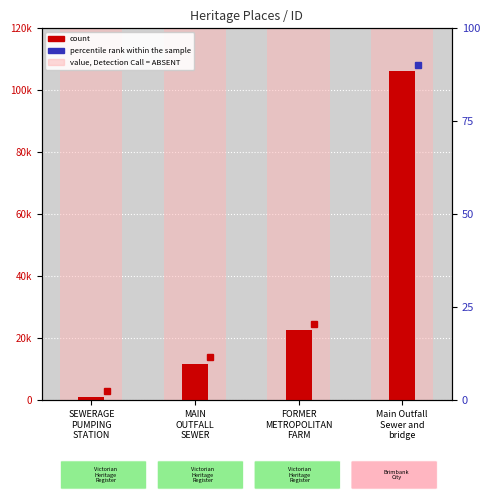

What position from the right is MAIN
OUTFALL
SEWER?

3